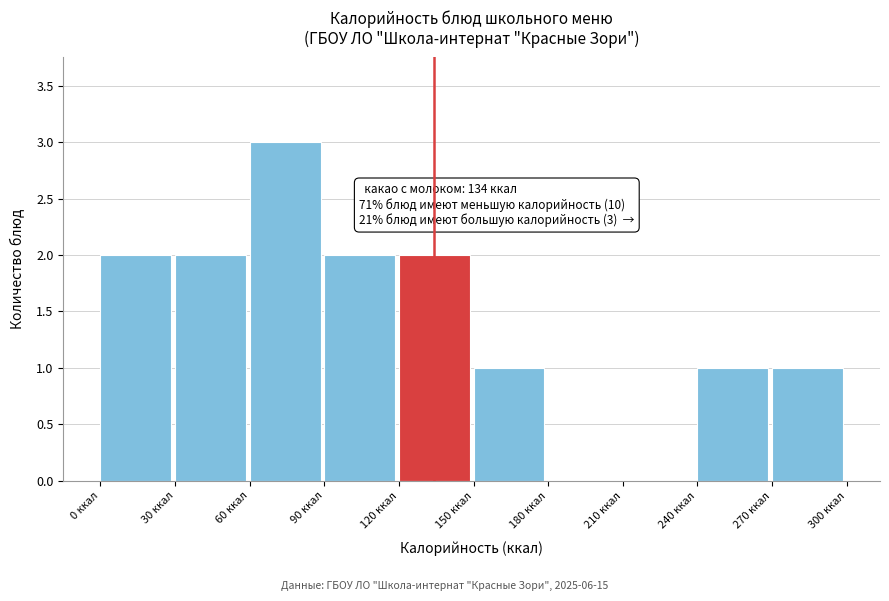

Which range on the x-axis has the tallest bar?

60 to 90